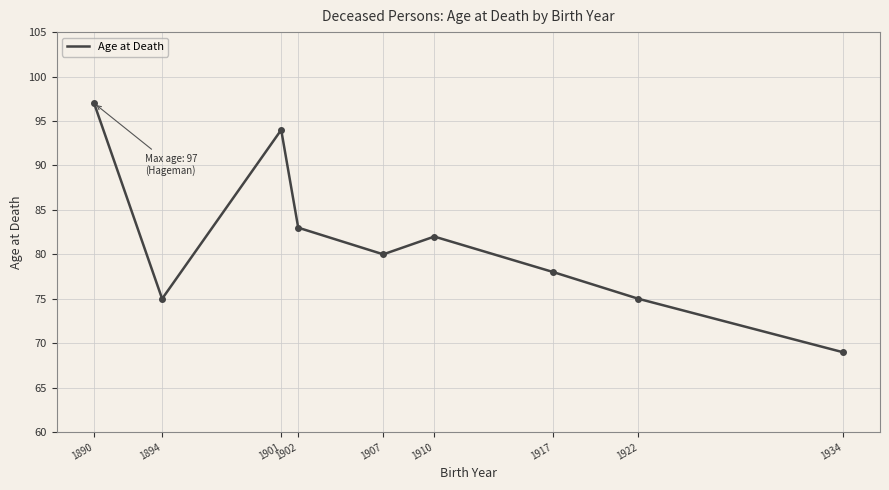

Which category has the highest value across all series?

1890